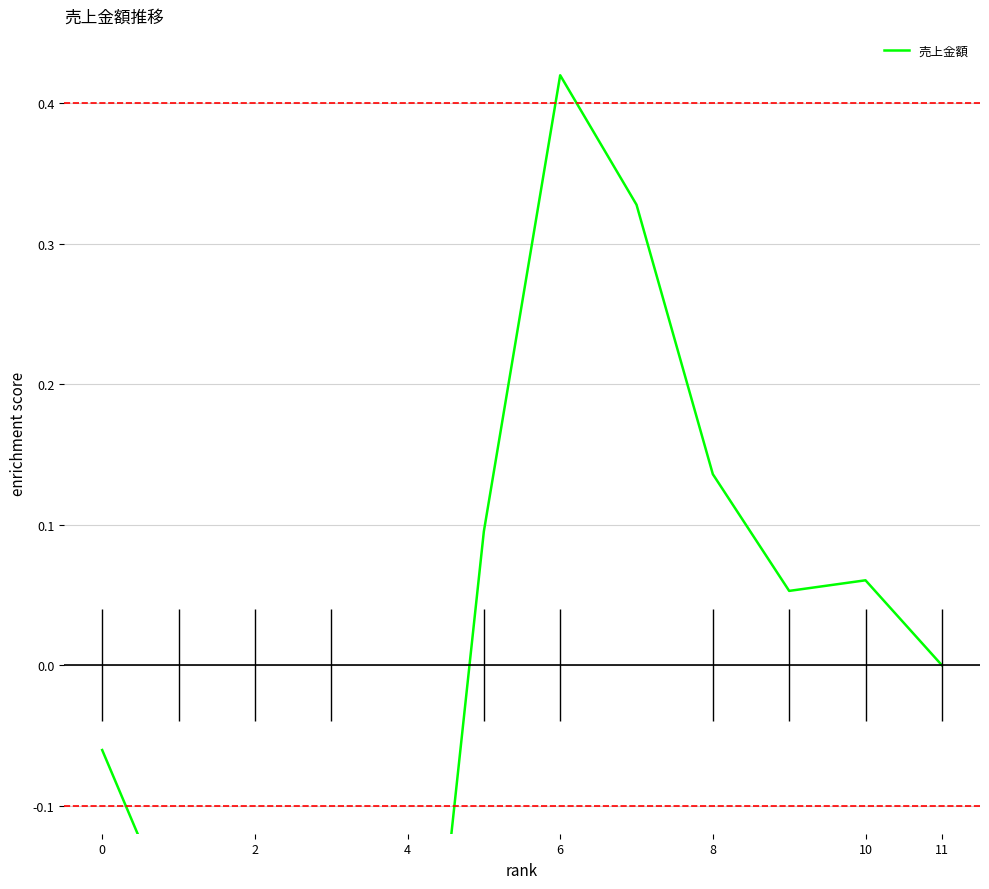

How many values exceed 0?

7